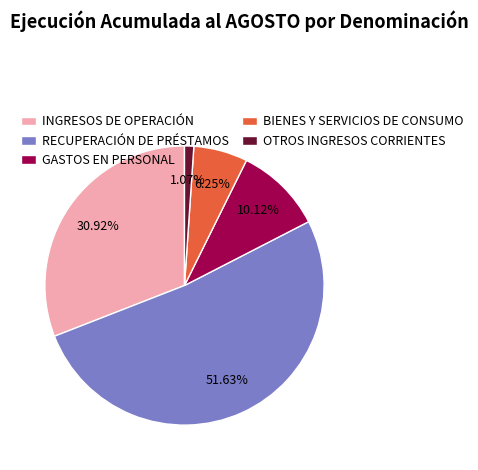

To the nearest percent, what is the difference between the largest and smallest slice percentages?

51%